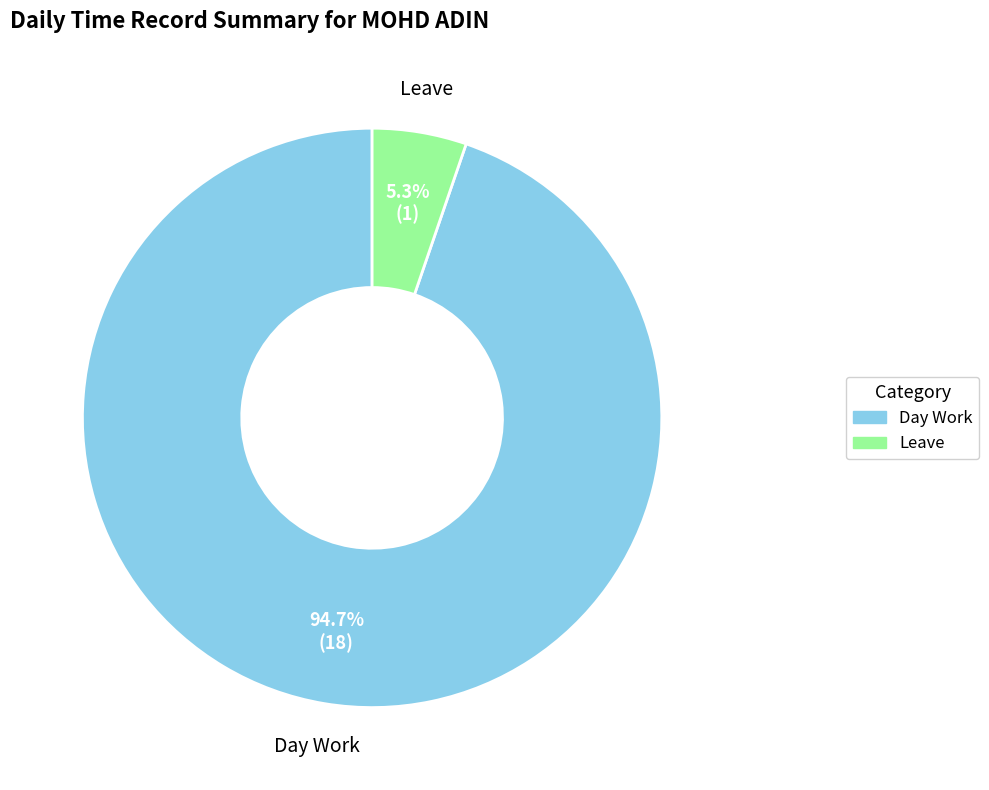

Does any single category account for the majority?

Yes